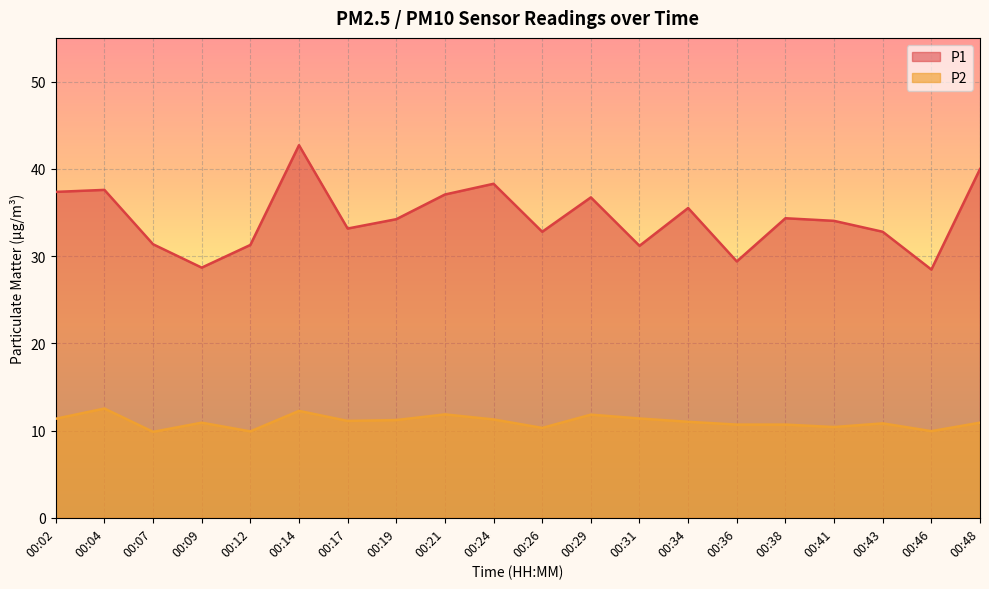

What value does the P2 series have at 00:12?

9.9